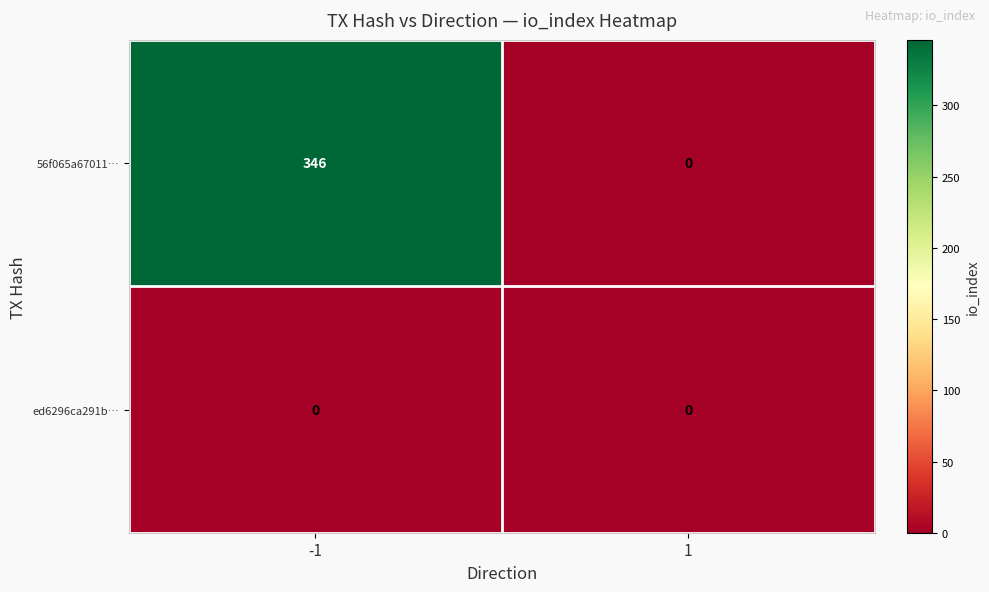

Which series has the largest total across all categories?

56f065a67011…